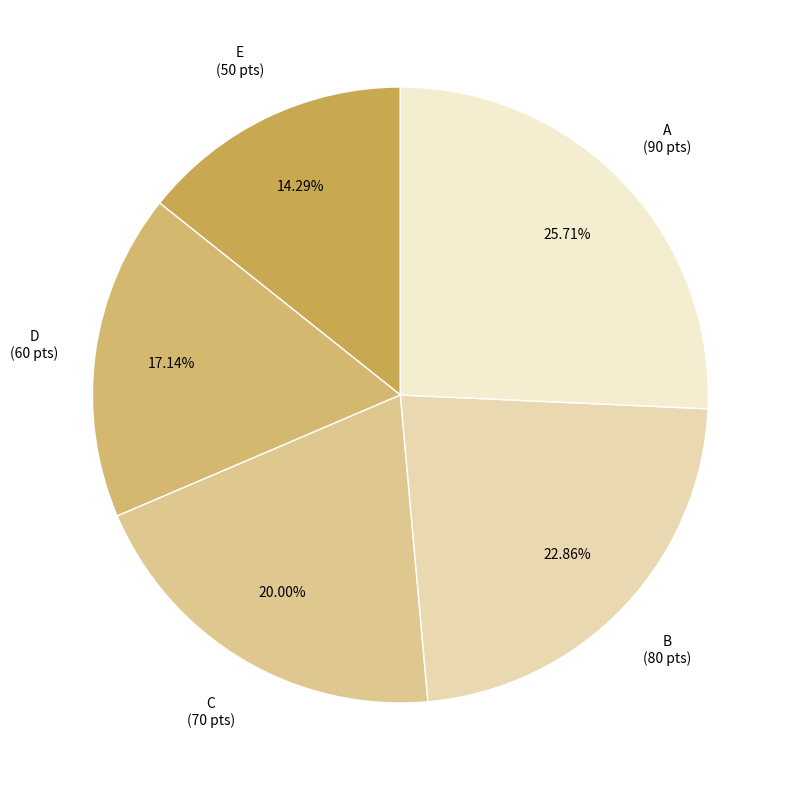

Count the number of slices in the pie.

5